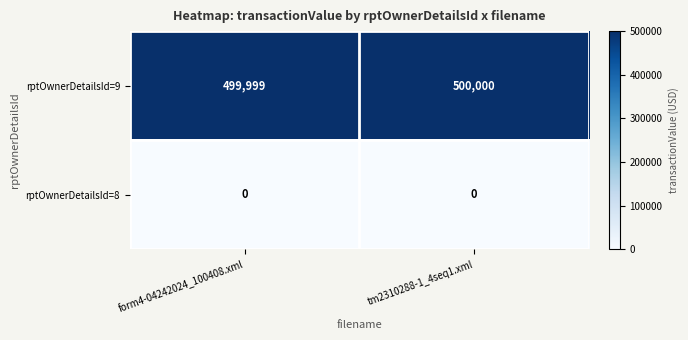

What is the total value across all series at tm2310288-1_4seq1.xml?

500000